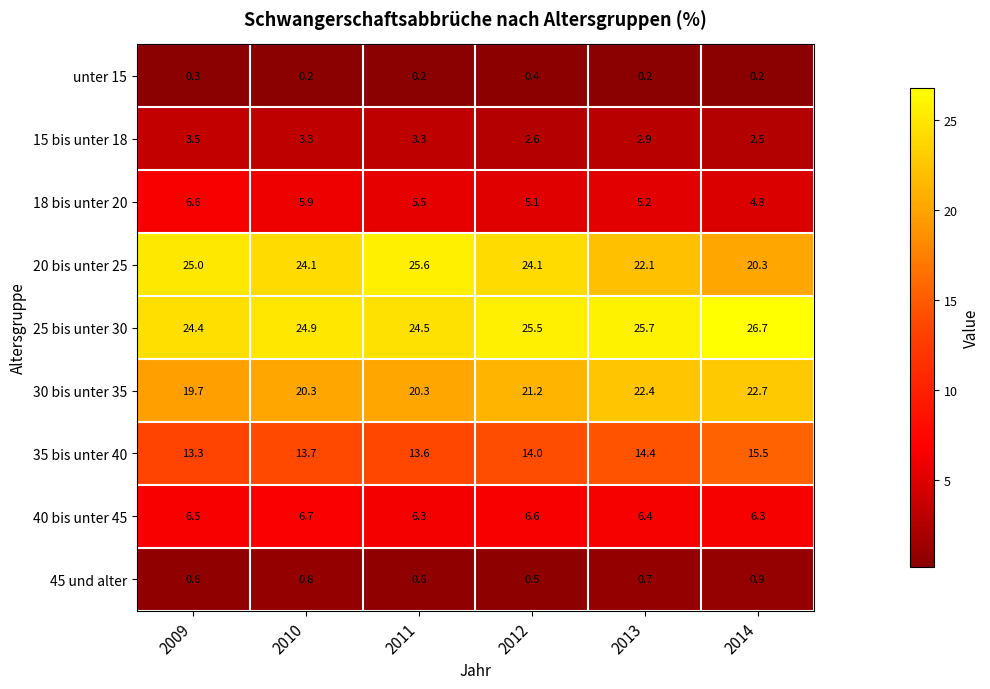

True or false: 45 und alter has a value of 0.8 at 2010.

True